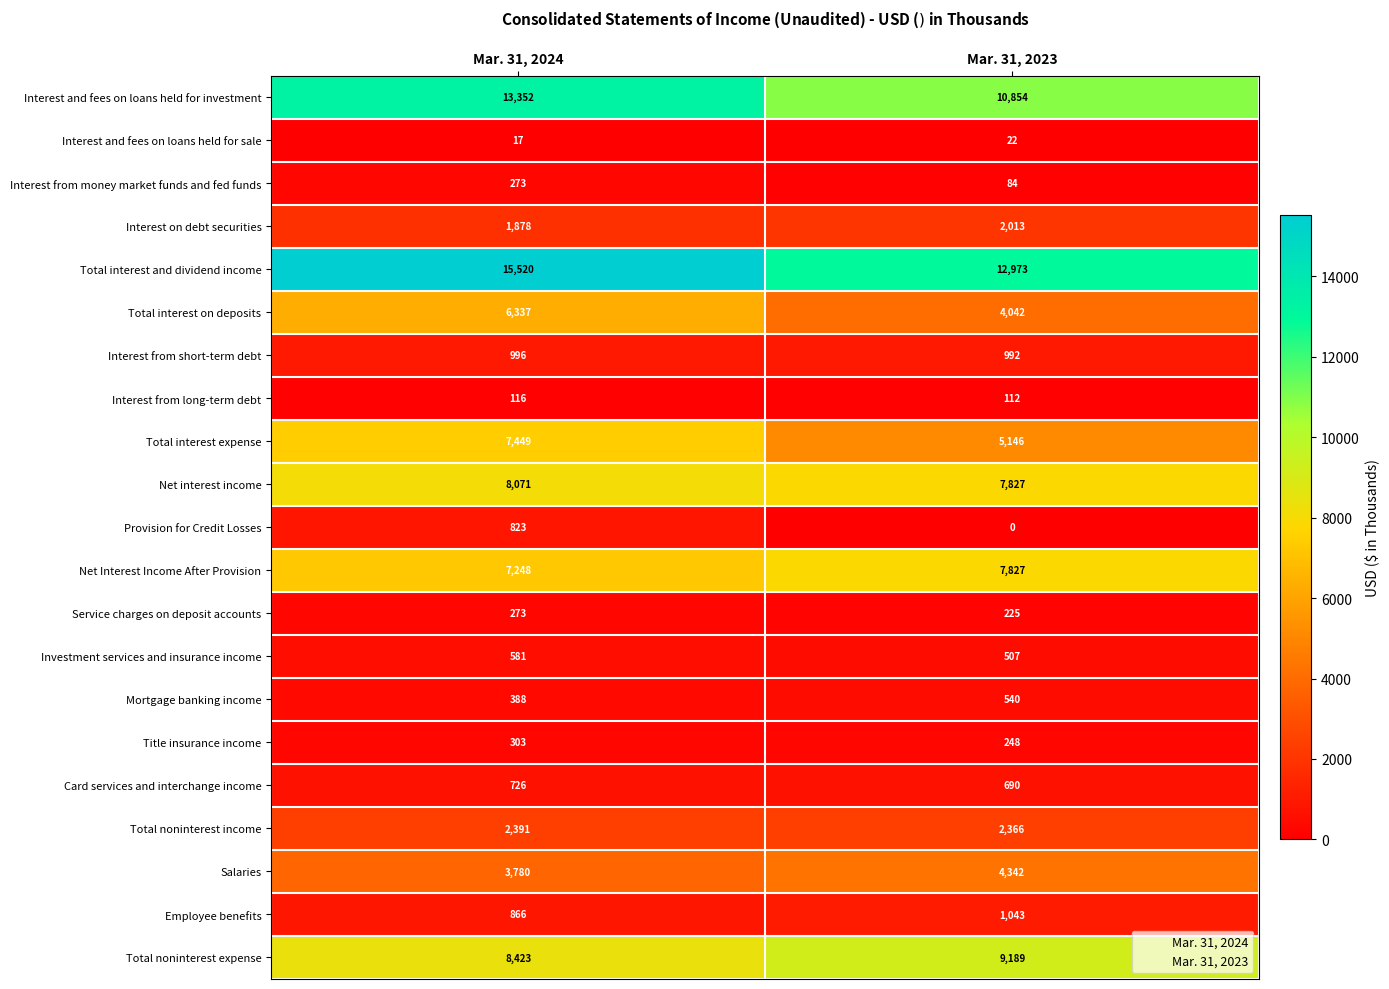

What is the sum of the Interest on debt securities values at Mar. 31, 2023 and Mar. 31, 2024?

3891